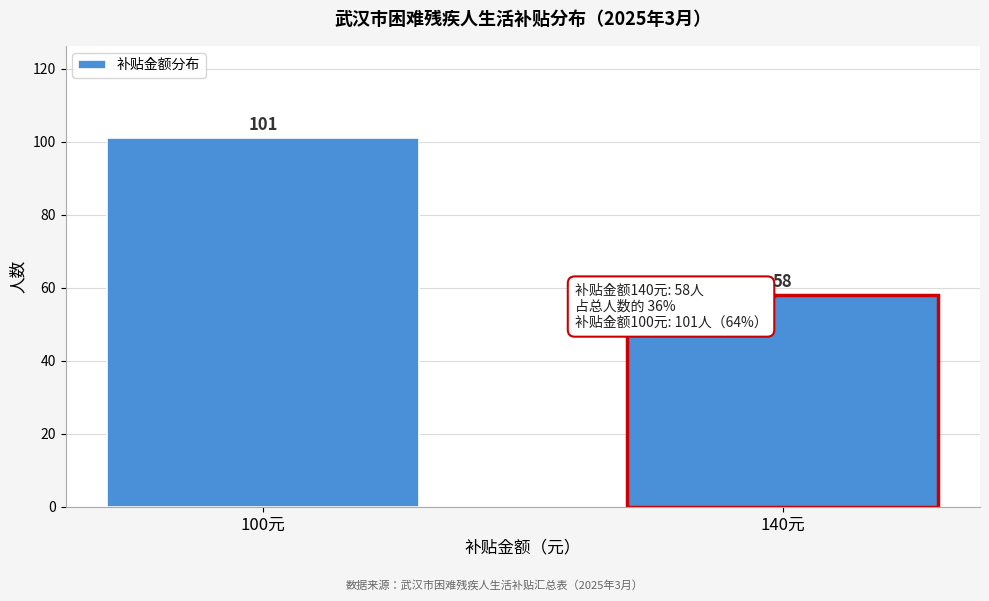

Reading right to left, extract all data points from this chart.

58	101